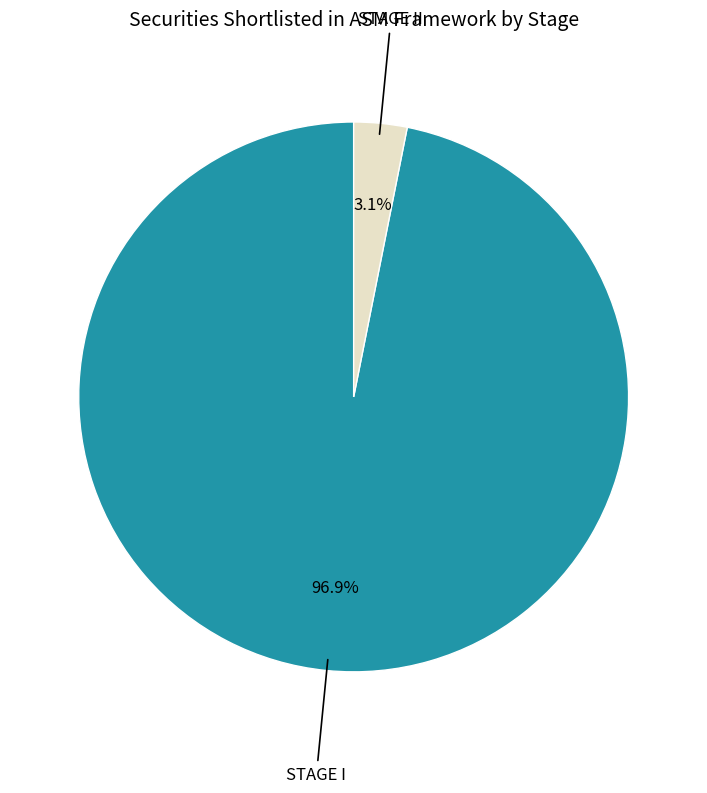

Count the number of slices in the pie.

2